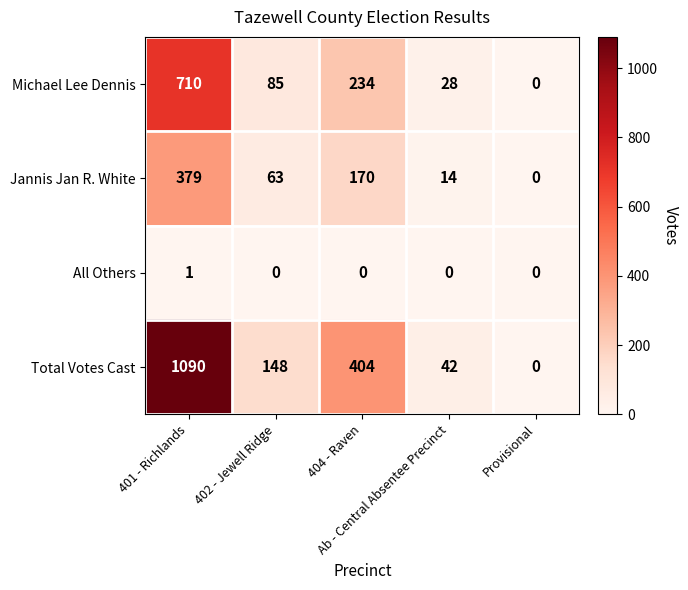

Rank the series at 404 - Raven from lowest to highest value.

All Others, Jannis Jan R. White, Michael Lee Dennis, Total Votes Cast